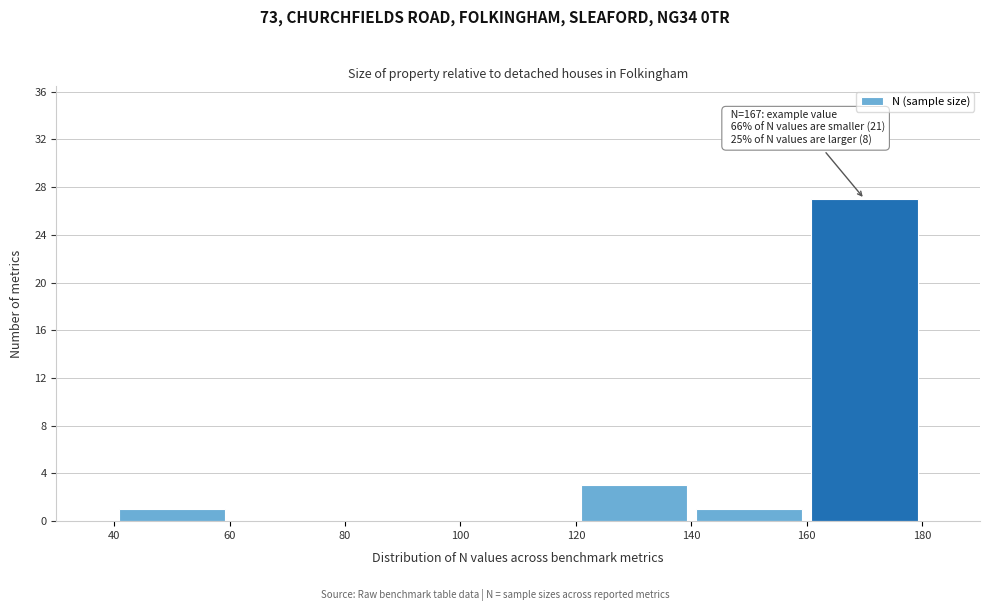

Over which range of the x-axis is the bar tallest?

160 to 180